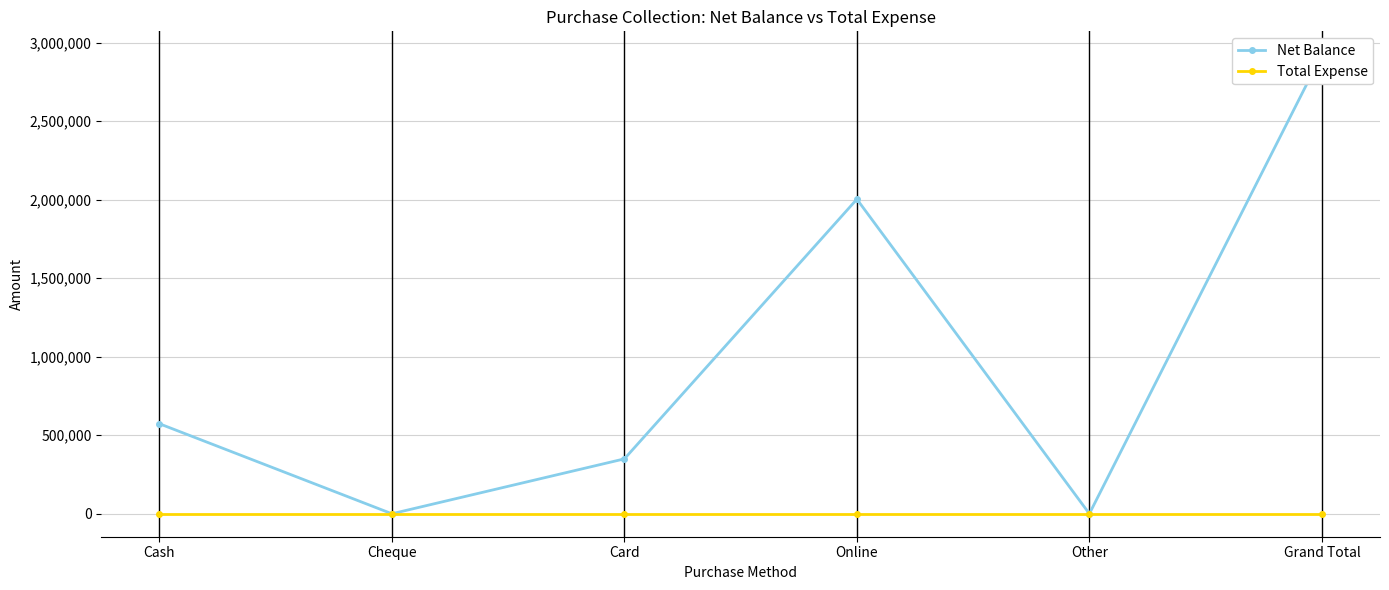

The value of Total Expense at Online is 0. True or false?

True